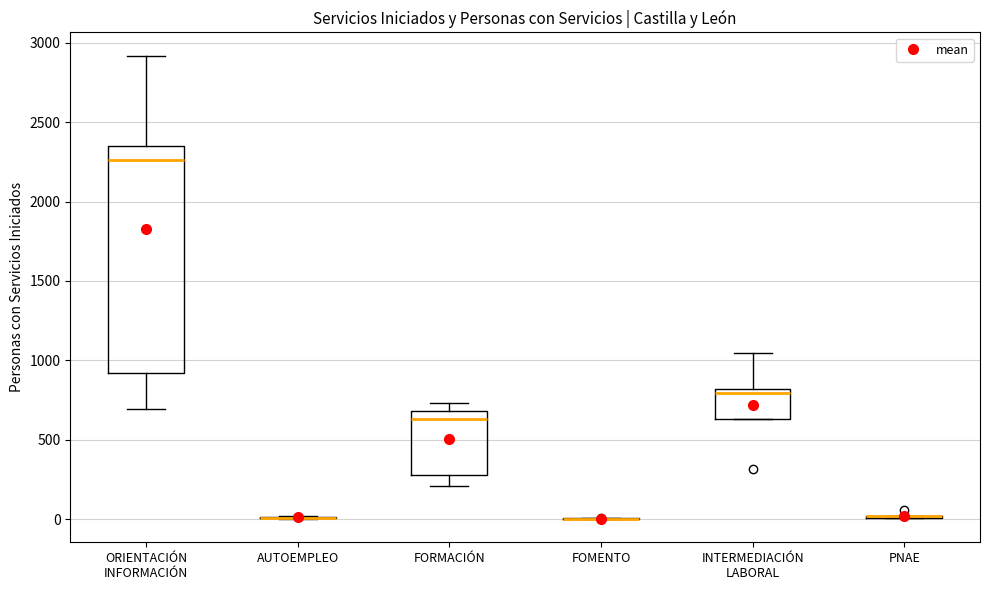

Reading left to right, transcribe this box plot: for each box, give where its median line is, the range the box spans, and where its two whiskers end, as read against the y-axis. The values are not printed on the chart, so give them approximately, as read against the axis.

ORIENTACIÓN INFORMACIÓN: median 2250, box 900 to 2350, whiskers 700 to 2900
AUTOEMPLEO: box collapsed to a line at 0, whiskers 0 to 0
FORMACIÓN: median 650, box 300 to 700, whiskers 200 to 750
FOMENTO: box collapsed to a line at 0, whiskers 0 to 0
INTERMEDIACIÓN LABORAL: median 800 (just below the box's upper edge), box 650 to 800, whiskers 650 to 1050
PNAE: box collapsed to a line at 0, whiskers 0 to 0